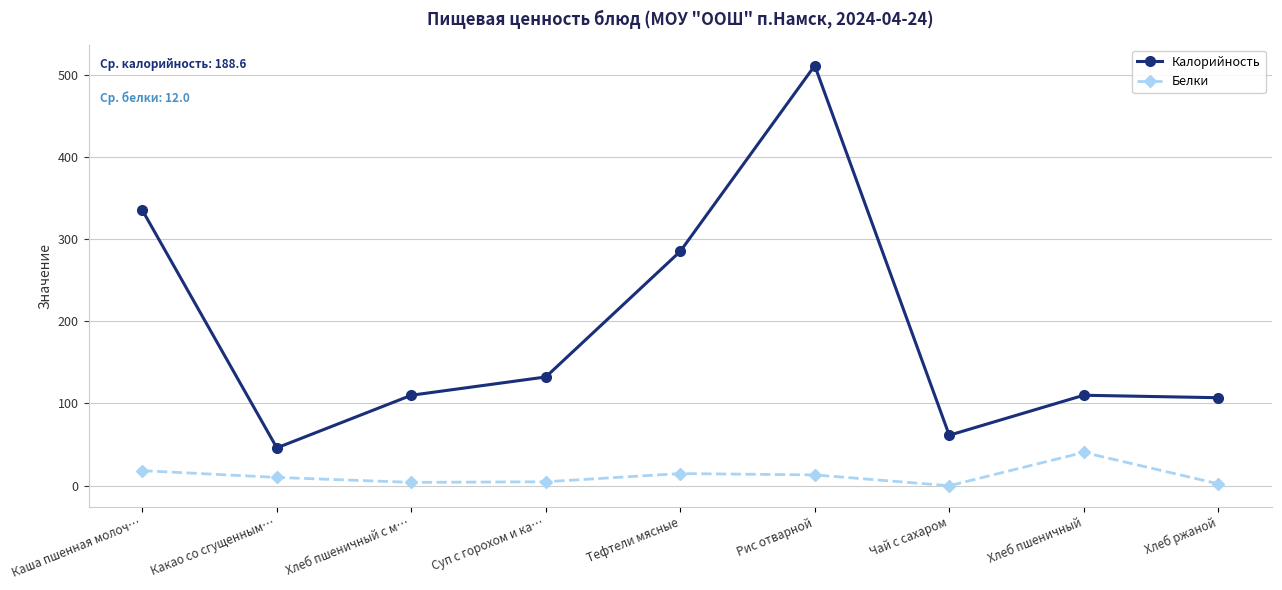

What is the maximum value shown in the chart?

510.8